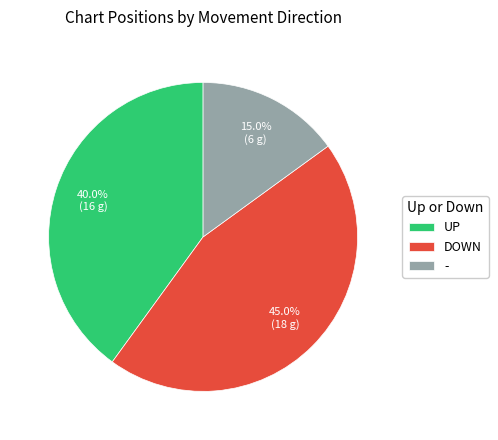

Do - and UP together represent more than half of the pie?

Yes